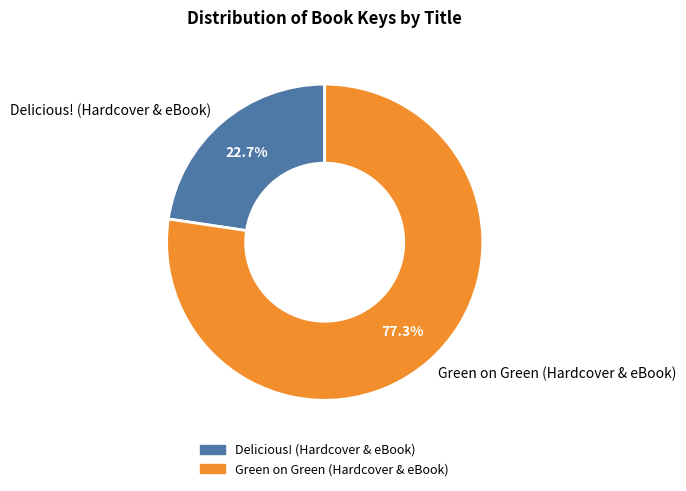

The Green on Green (Hardcover & eBook) slice represents 88% of the pie. True or false?

False